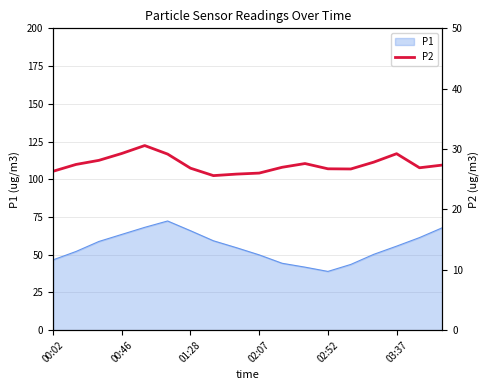

What is the greatest value displayed?

30.6